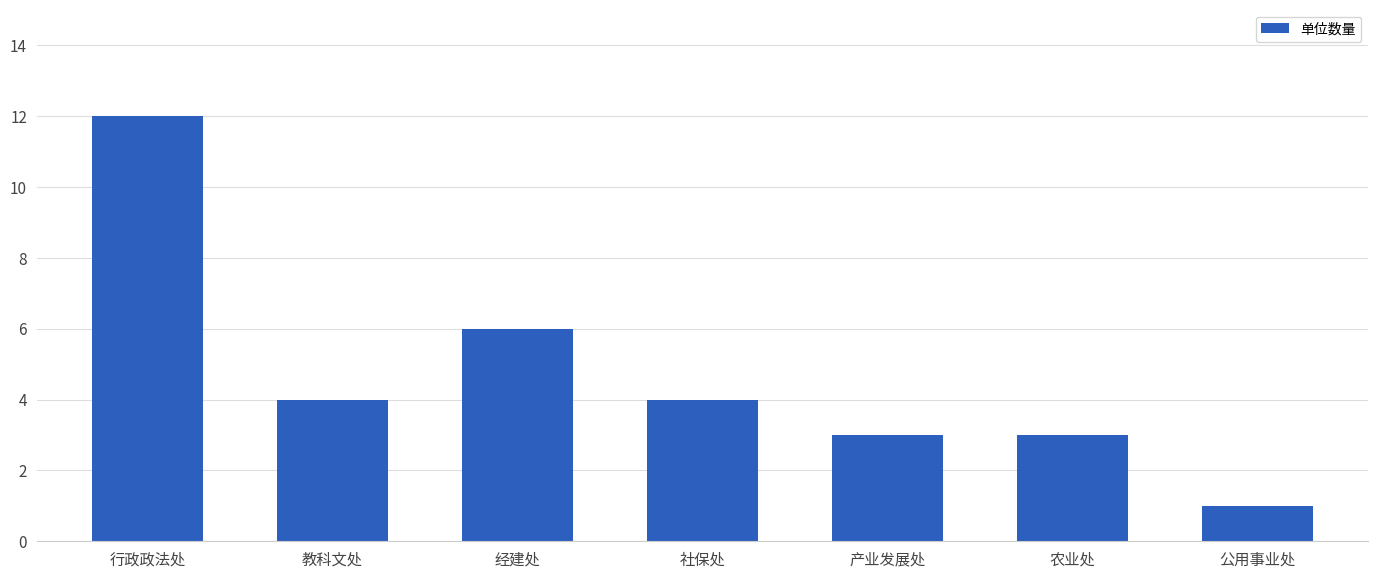

What is the sum of the values at 行政政法处 and 农业处?

15